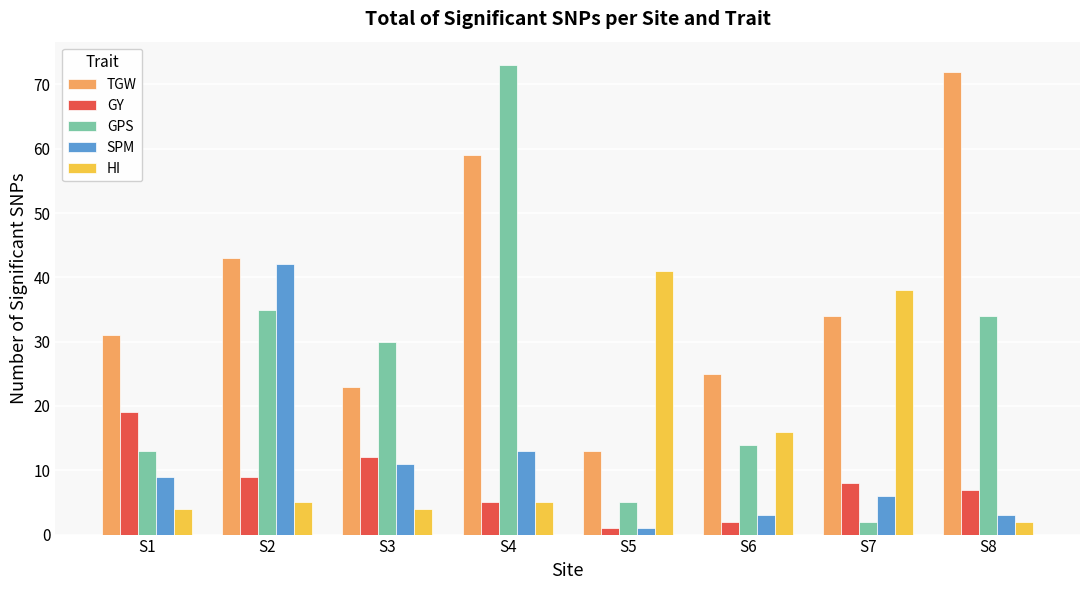

What is the maximum value for GY?

19